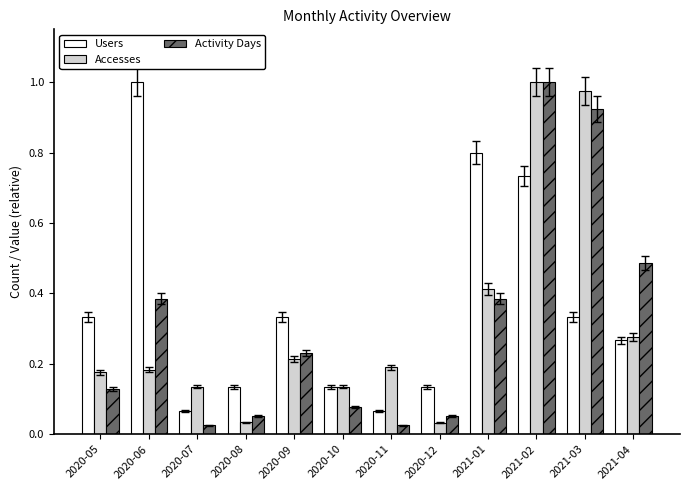

Between 2021-02 and 2021-03, which series saw the biggest shift?

Users